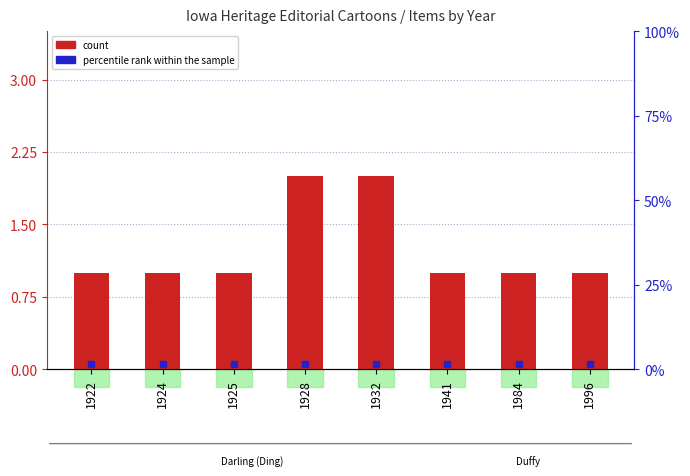

Which category has the lowest value across all series?

1922